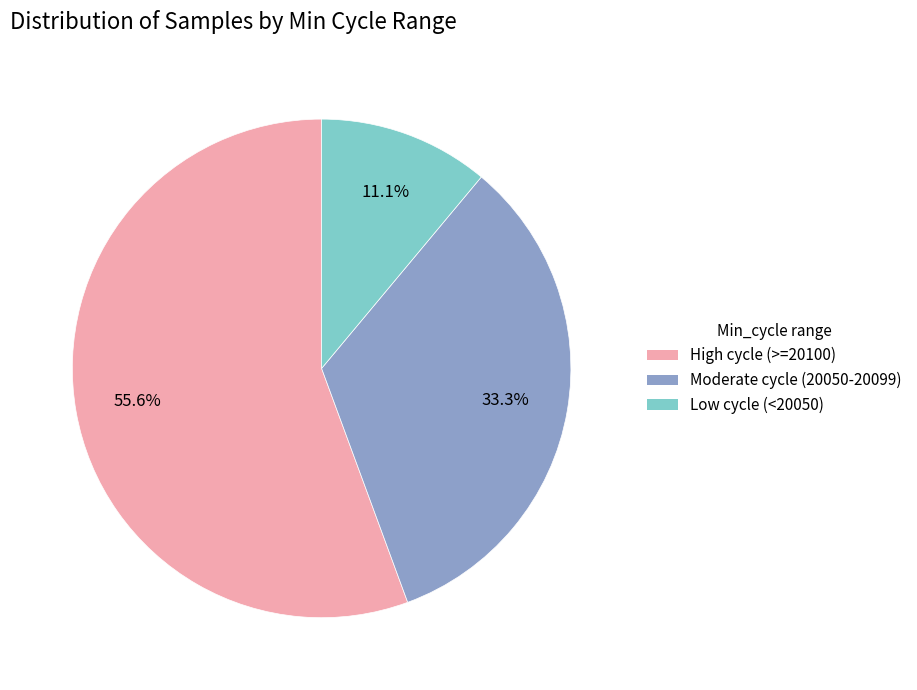

What percentage is NOT represented by Low cycle (<20050)?

88.9%